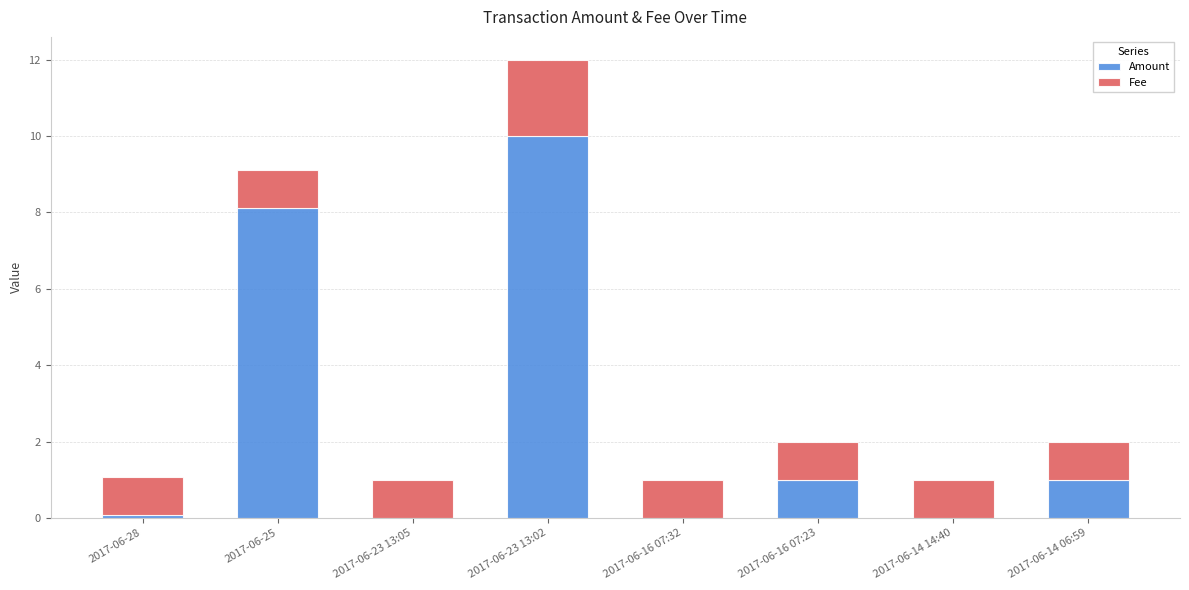

What is the total value across all series at 2017-06-16 07:23?

2.0